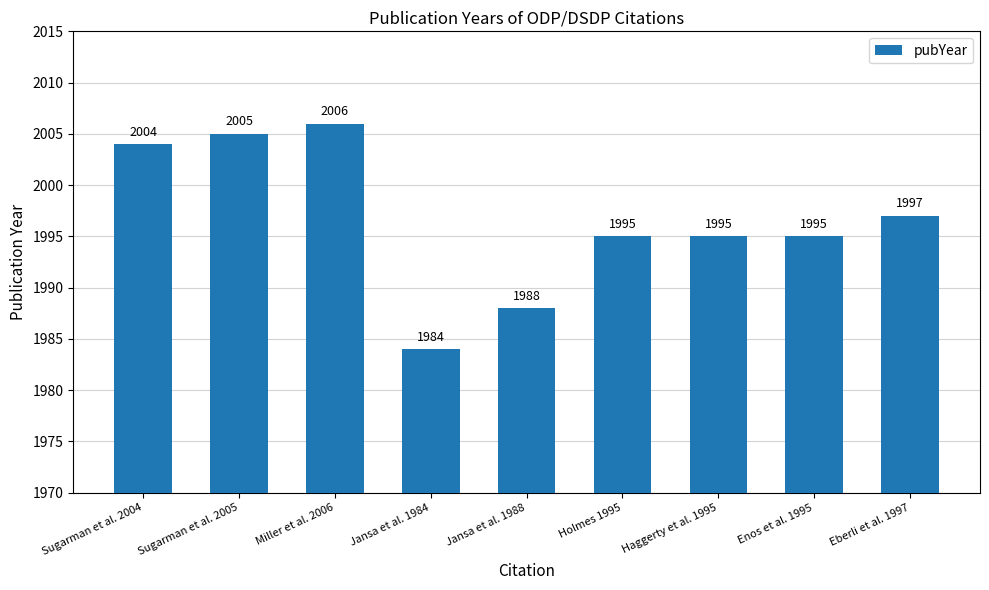

How many values are below 1995?

2